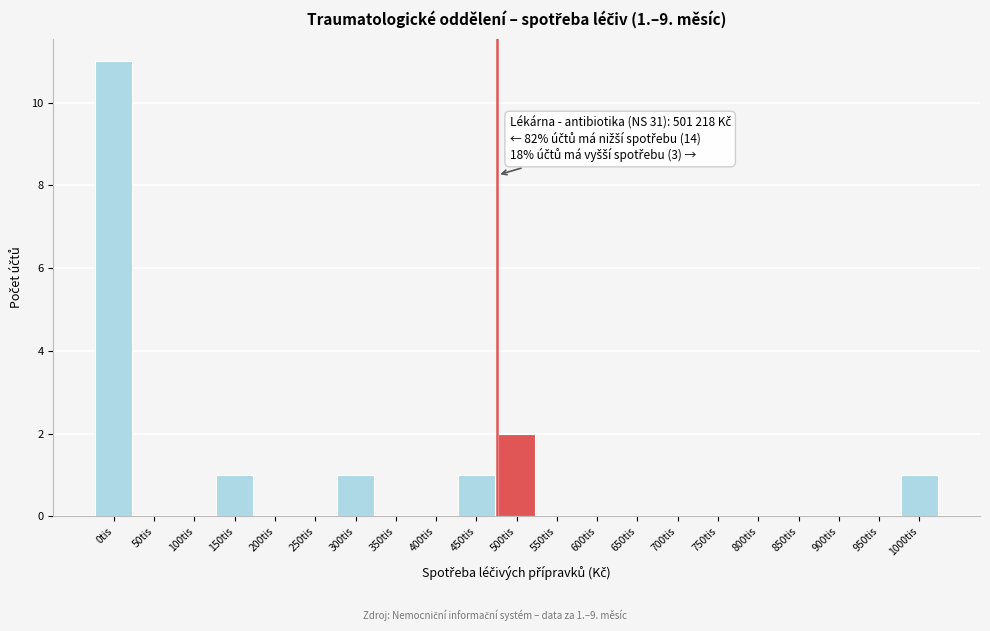

Reading left to right, extract all data points from this chart.

0tis=11	50tis=0	100tis=0	150tis=1	200tis=0	250tis=0	300tis=1	350tis=0	400tis=0	450tis=1	500tis=2	550tis=0	600tis=0	650tis=0	700tis=0	750tis=0	800tis=0	850tis=0	900tis=0	950tis=0	1000tis=1